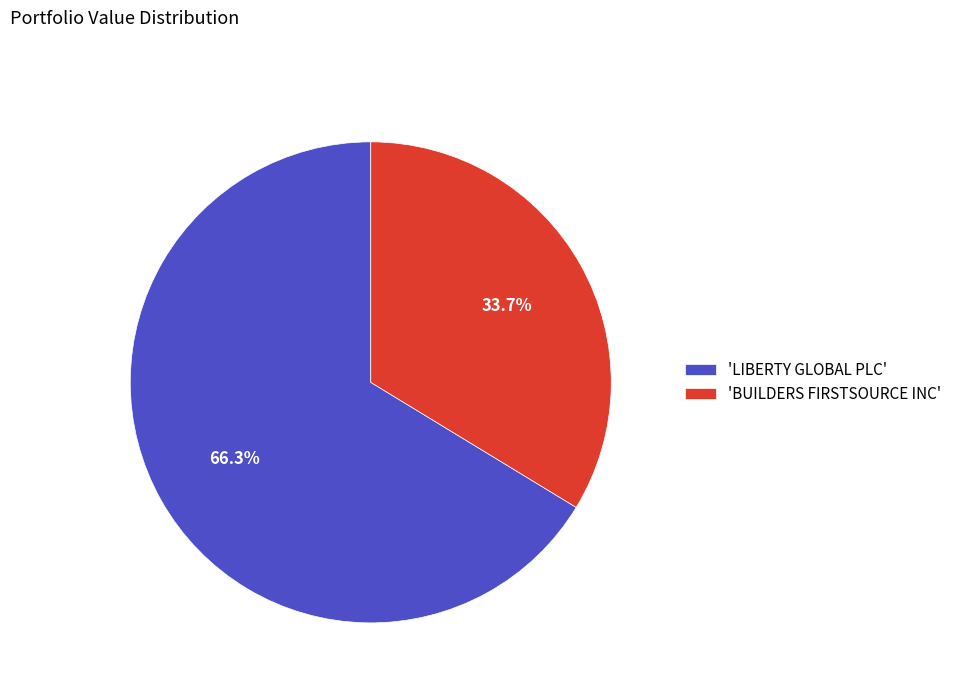

Rank the categories by value from highest to lowest.

'LIBERTY GLOBAL PLC', 'BUILDERS FIRSTSOURCE INC'